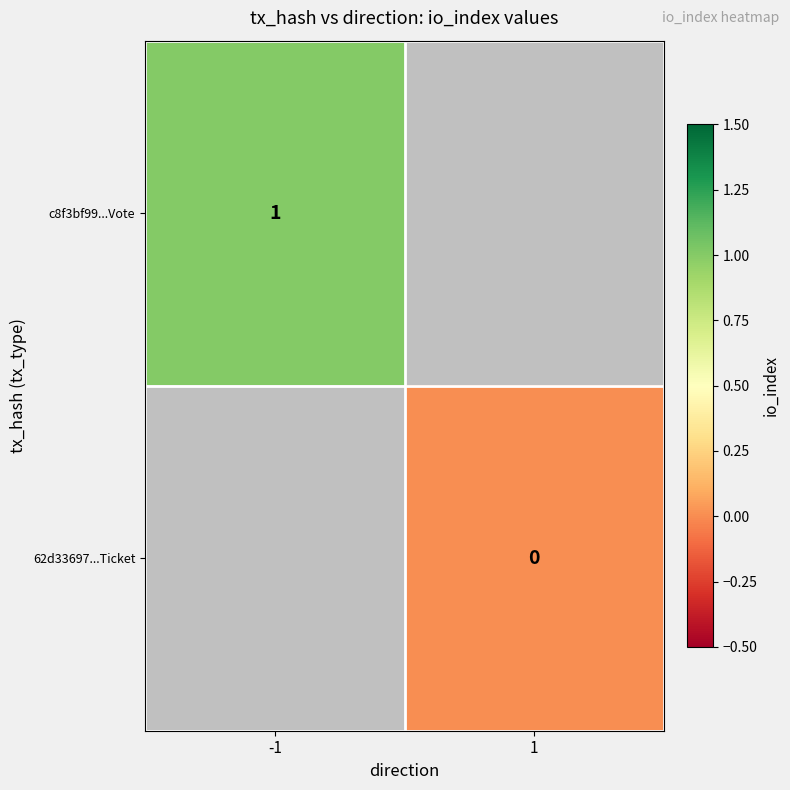

True or false: c8f3bf99...Vote has a value of 0 at -1.

False